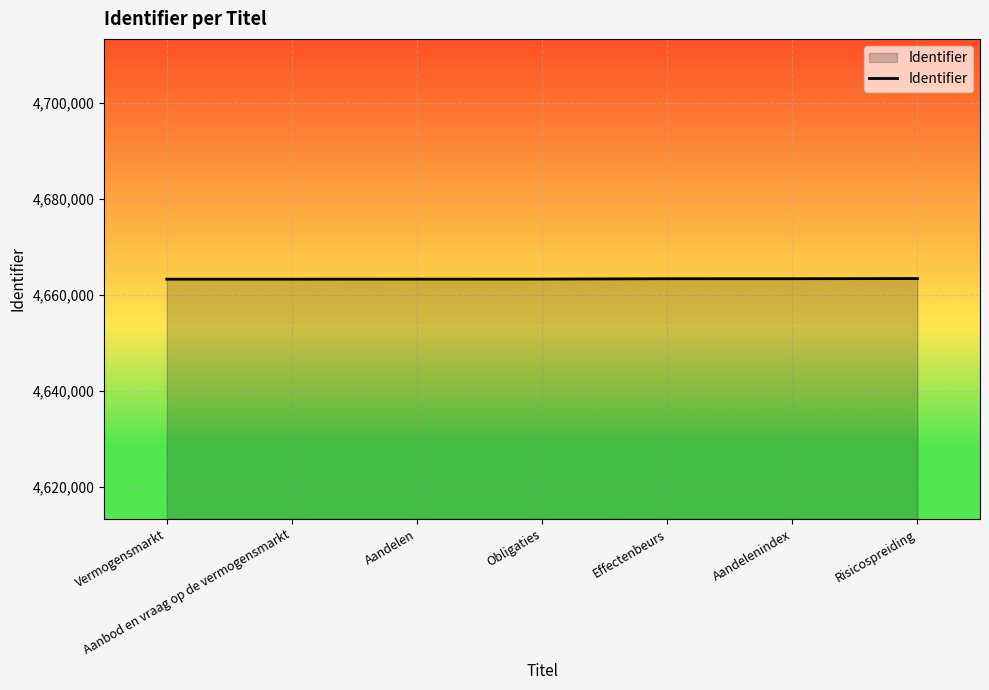

What is the greatest value displayed?

4663404